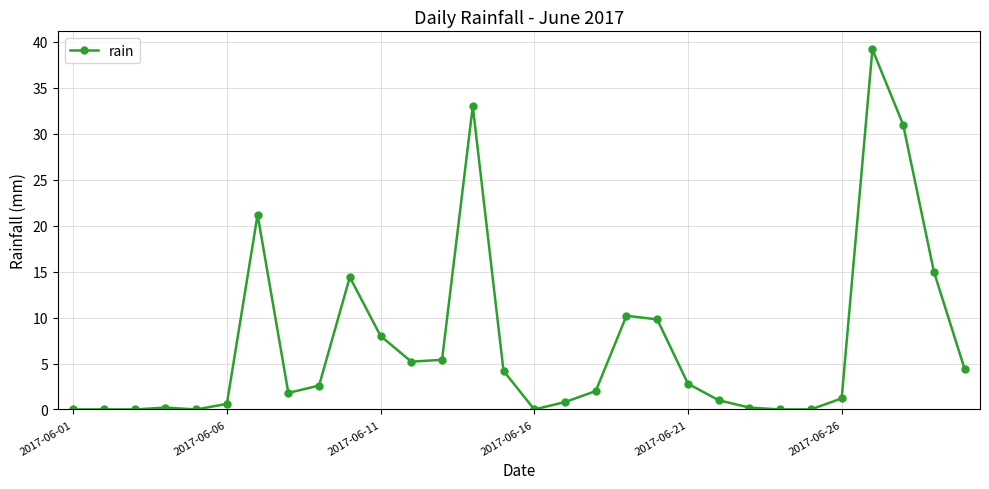

What is the average value?

7.1